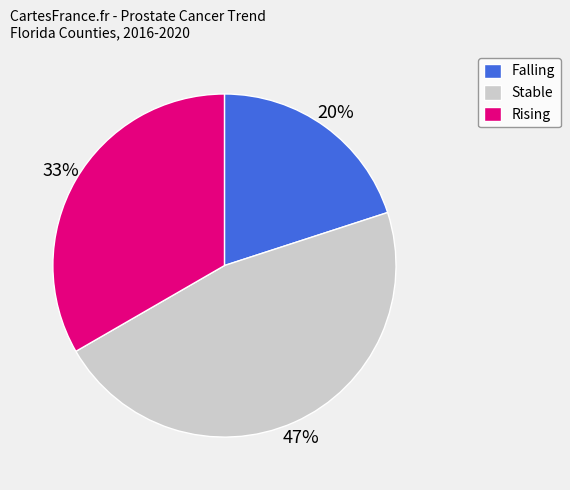

The Falling slice represents 20% of the pie. True or false?

True